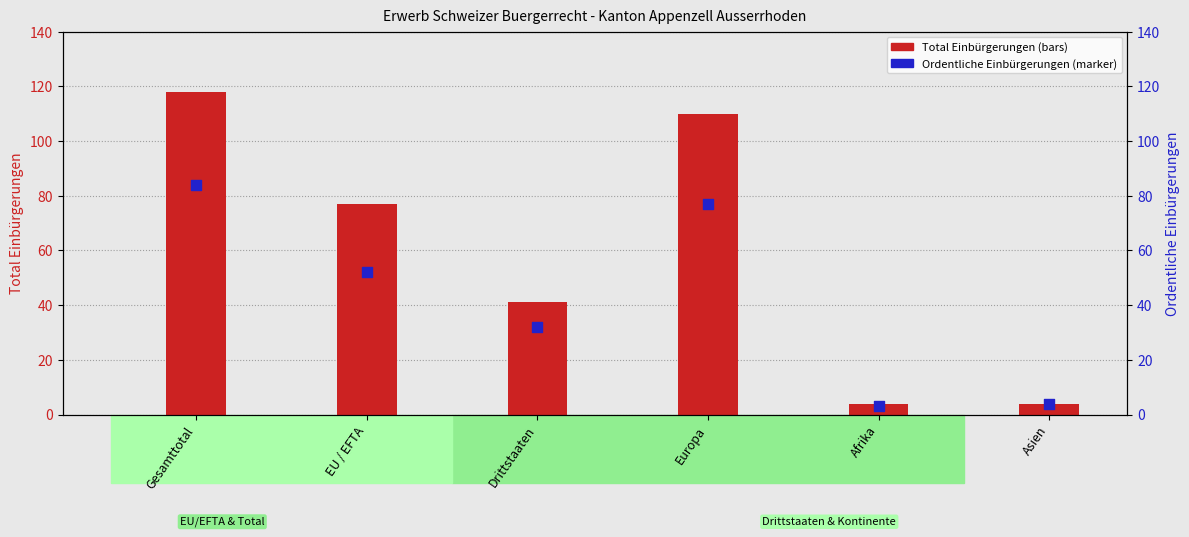

What are all the series names shown in the legend?

Total Einbuergerungen, Ordentliche Einbürgerungen